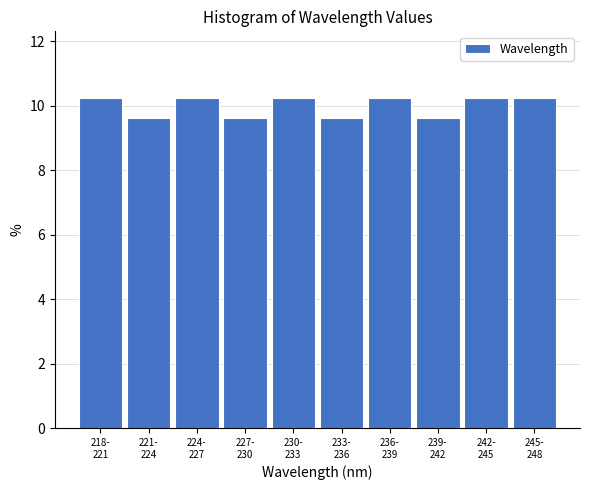

Reading left to right, extract all data points from this chart.

10.3	9.6	10.3	9.6	10.3	9.6	10.3	9.6	10.3	10.3